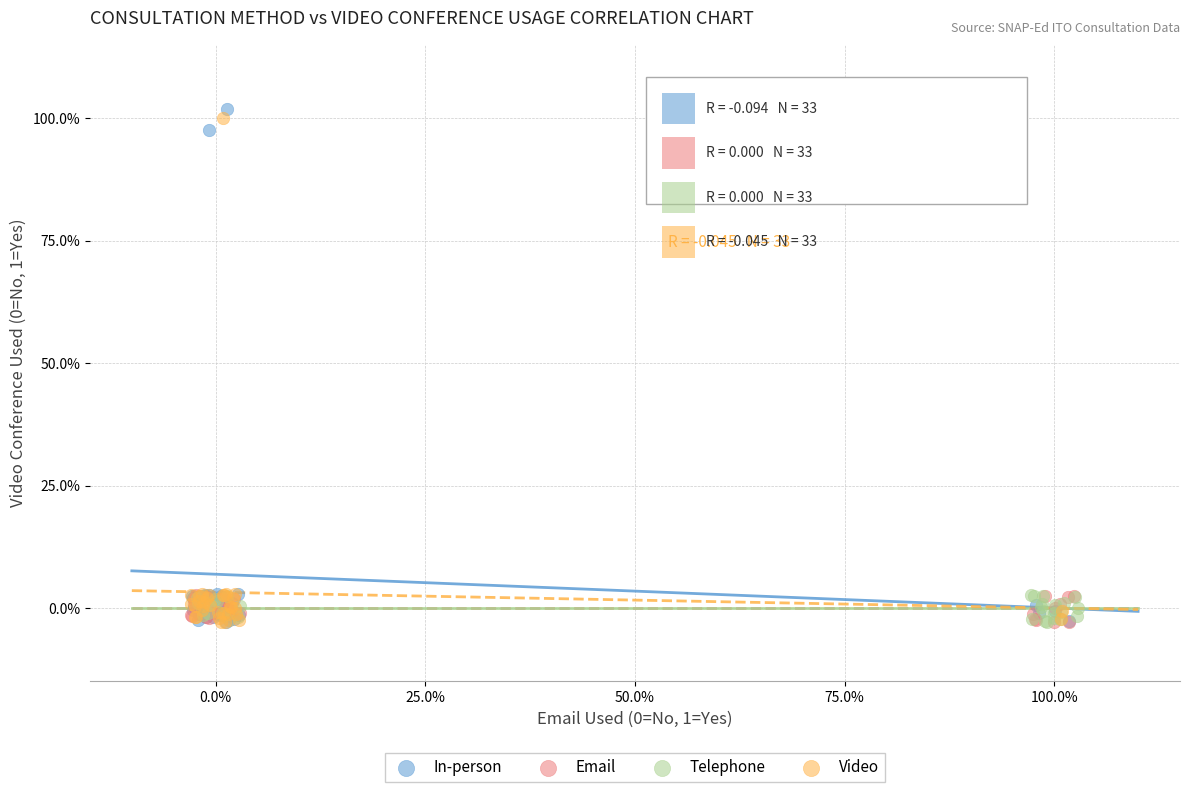

Which series has the widest spread of Y values?

In-person